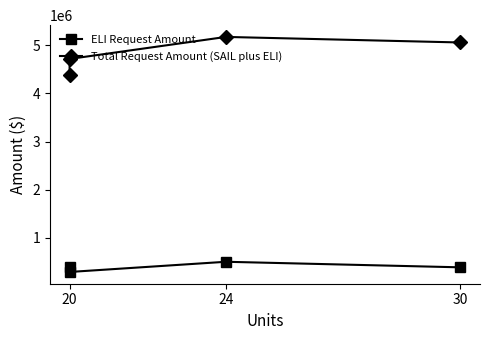

True or false: Total Request Amount (SAIL plus ELI) and ELI Request Amount cross at least once.

False